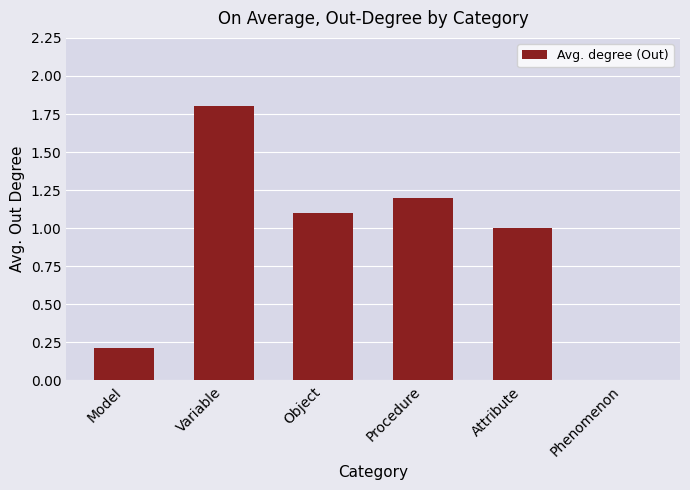

Reading left to right, list all the values displayed in this chart.

Model=0.2	Variable=1.8	Object=1.1	Procedure=1.2	Attribute=1.0	Phenomenon=0.0